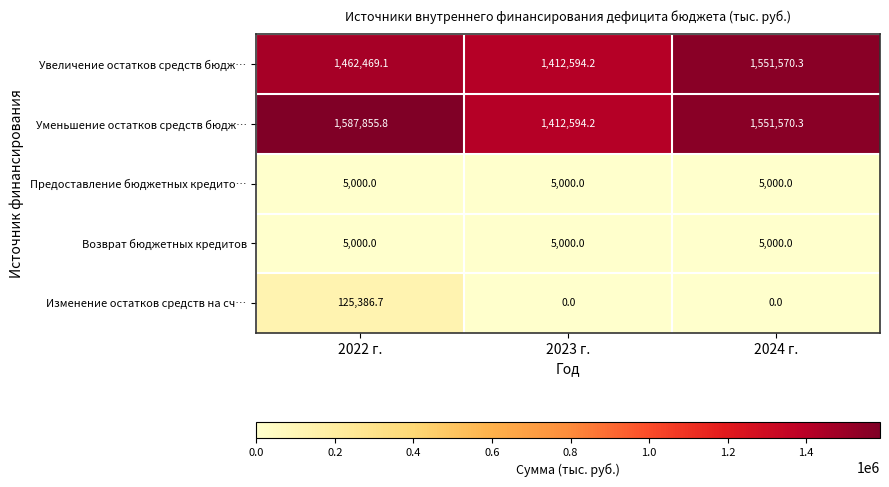

Which series has the widest spread of values?

Уменьшение остатков средств бюдж…